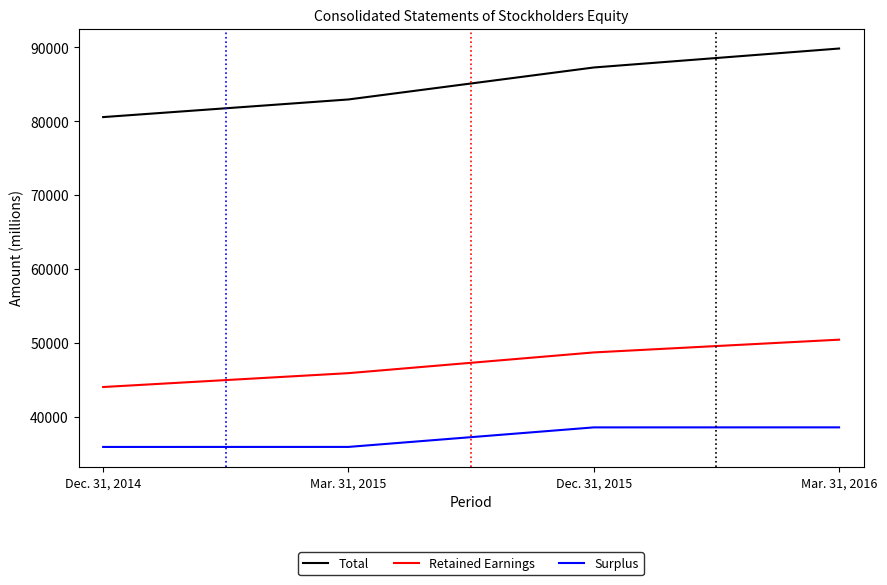

At which label does Retained Earnings reach its peak?

Mar. 31, 2016